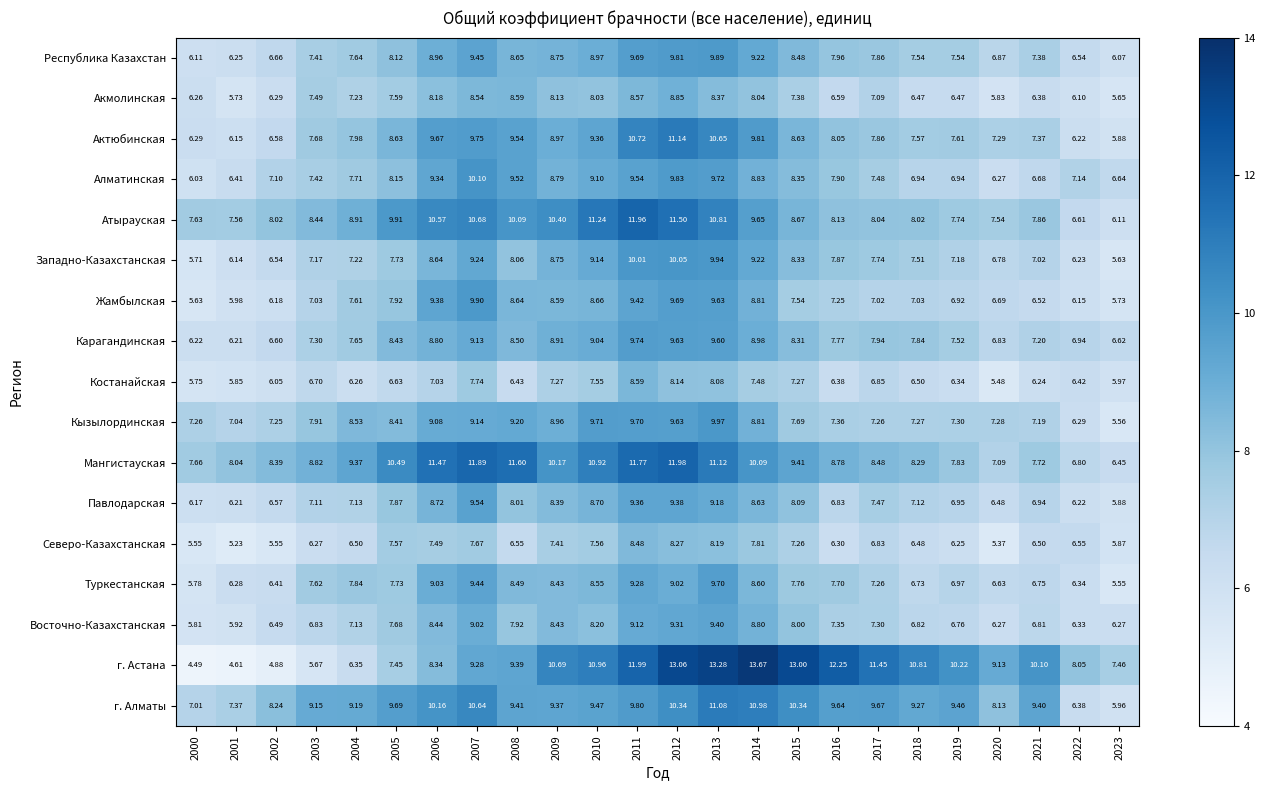

At 2008, list the series in order from smallest to largest.

Костанайская, Северо-Казахстанская, Восточно-Казахстанская, Павлодарская, Западно-Казахстанская, Туркестанская, Карагандинская, Акмолинская, Жамбылская, Республика Казахстан, Кызылординская, г. Астана, г. Алматы, Алматинская, Актюбинская, Атырауская, Мангистауская